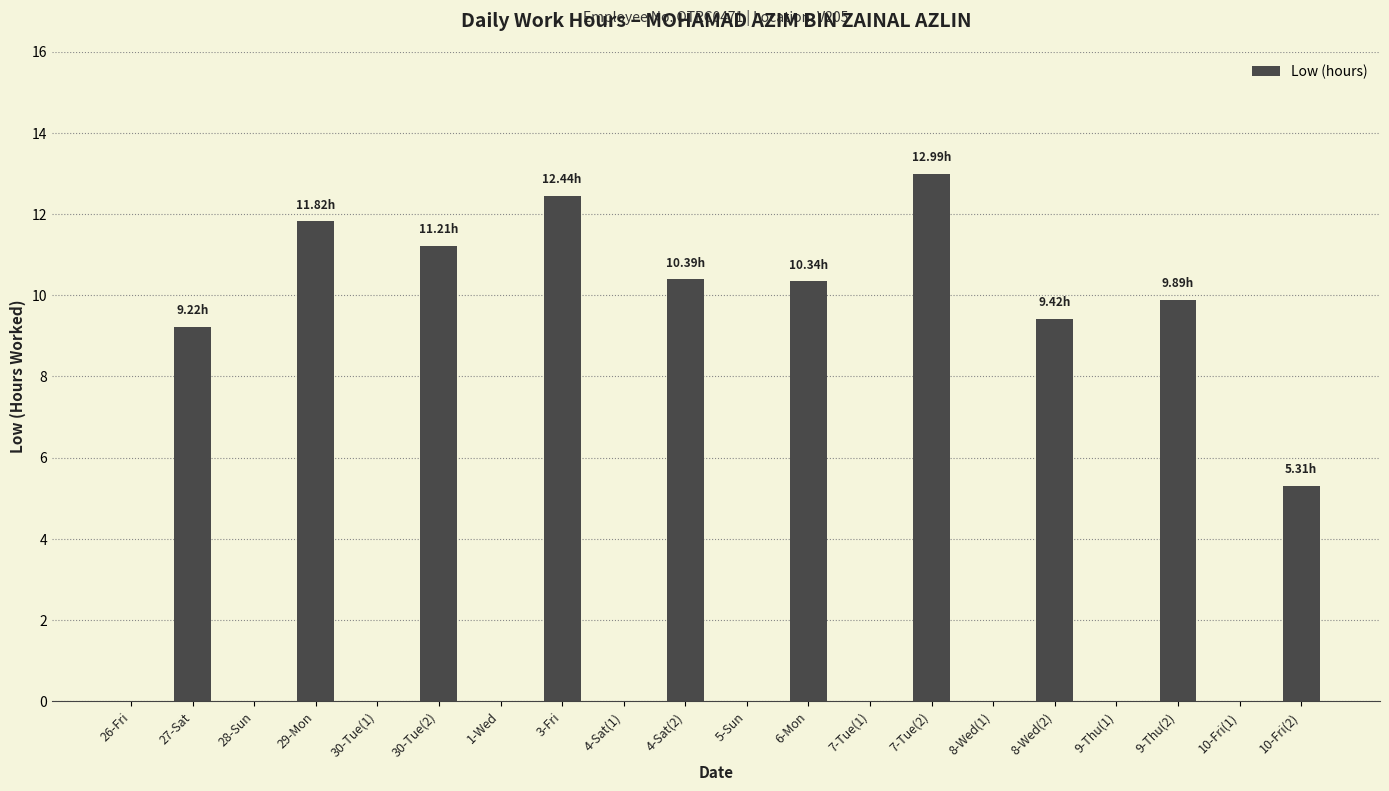

How many values exceed 5?

10